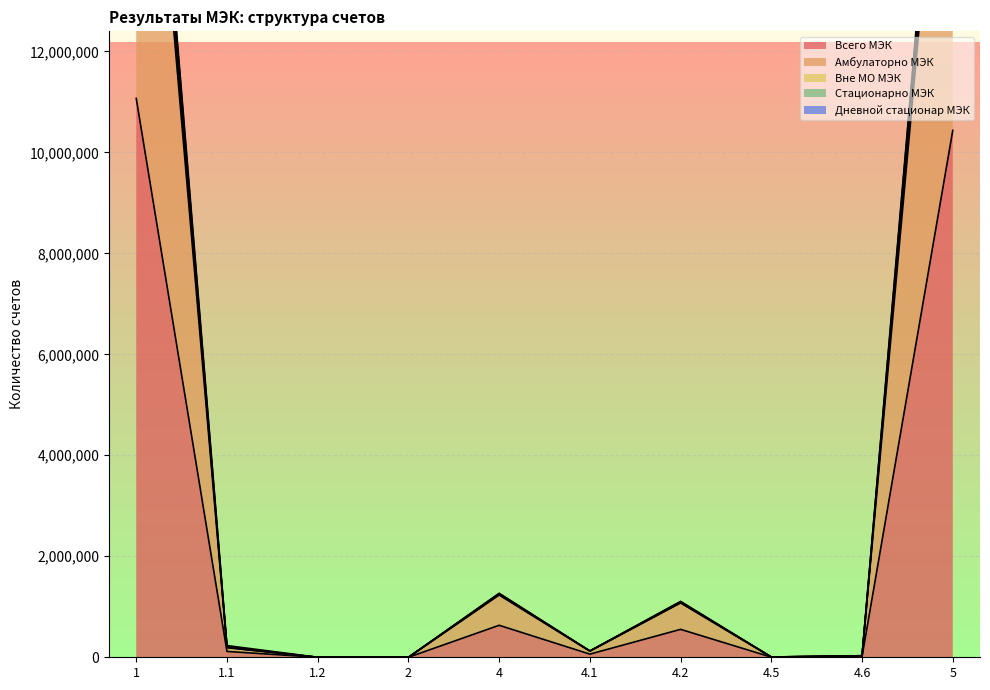

What is the highest value of the Амбулаторно МЭК series?

21040591